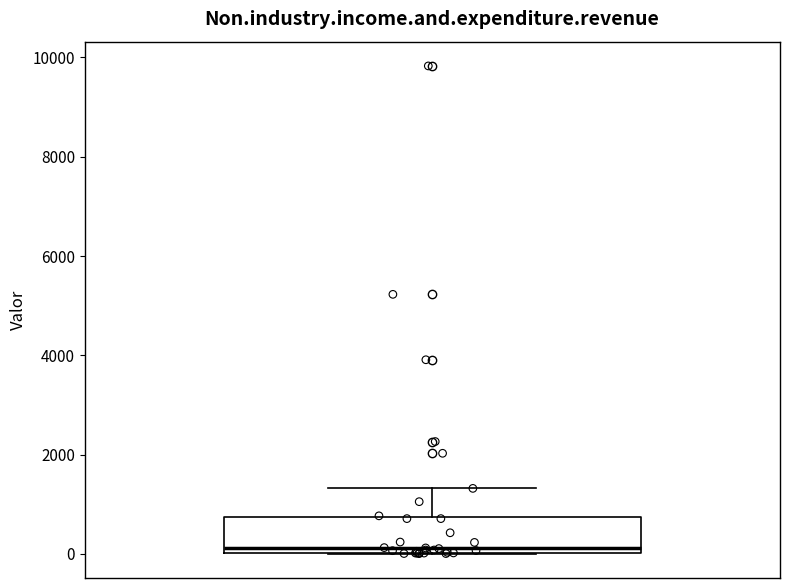

Read this box plot against the y-axis: the position of the median line, the range covered by the box, and the ends of both whiskers. The values are not printed on the chart, so give them approximately, as read against the axis.

median 200, box 0 to 800, whiskers 0 to 1400